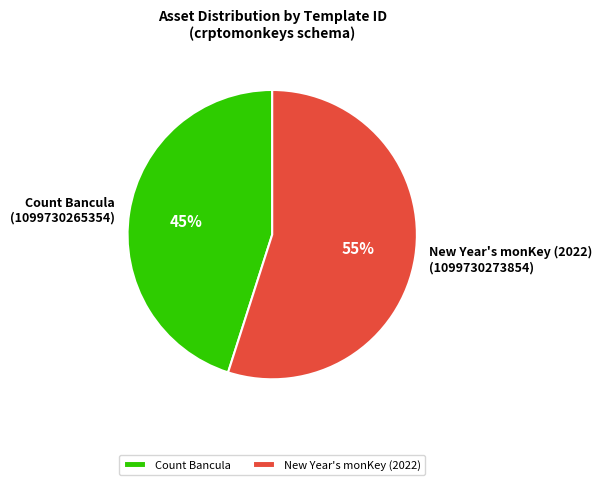

Does New Year's monKey (2022) account for over 50% of the chart?

Yes